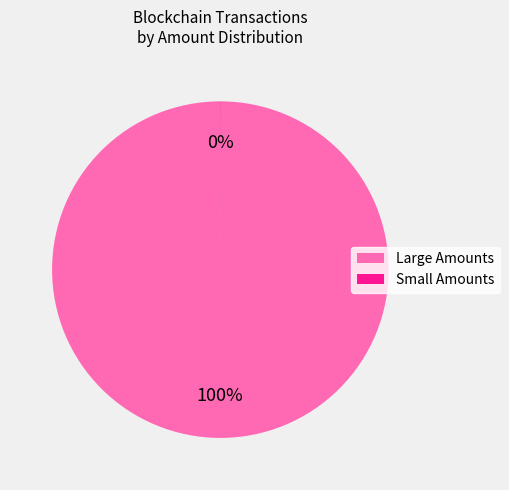

Is there a majority slice in this chart?

Yes